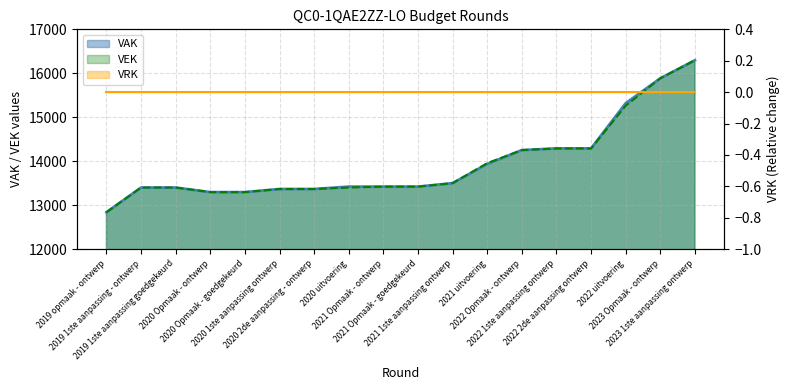

Reading left to right, what are all the values shown in this chart?

VAK: 12838	13400	13400	13296	13296	13367	13367	13421	13421	13421	13500	13936	14252	14290	14290	15318	15885	16296
VEK: 12838	13400	13400	13296	13296	13367	13367	13401	13421	13421	13500	13955	14252	14290	14290	15263	15885	16296